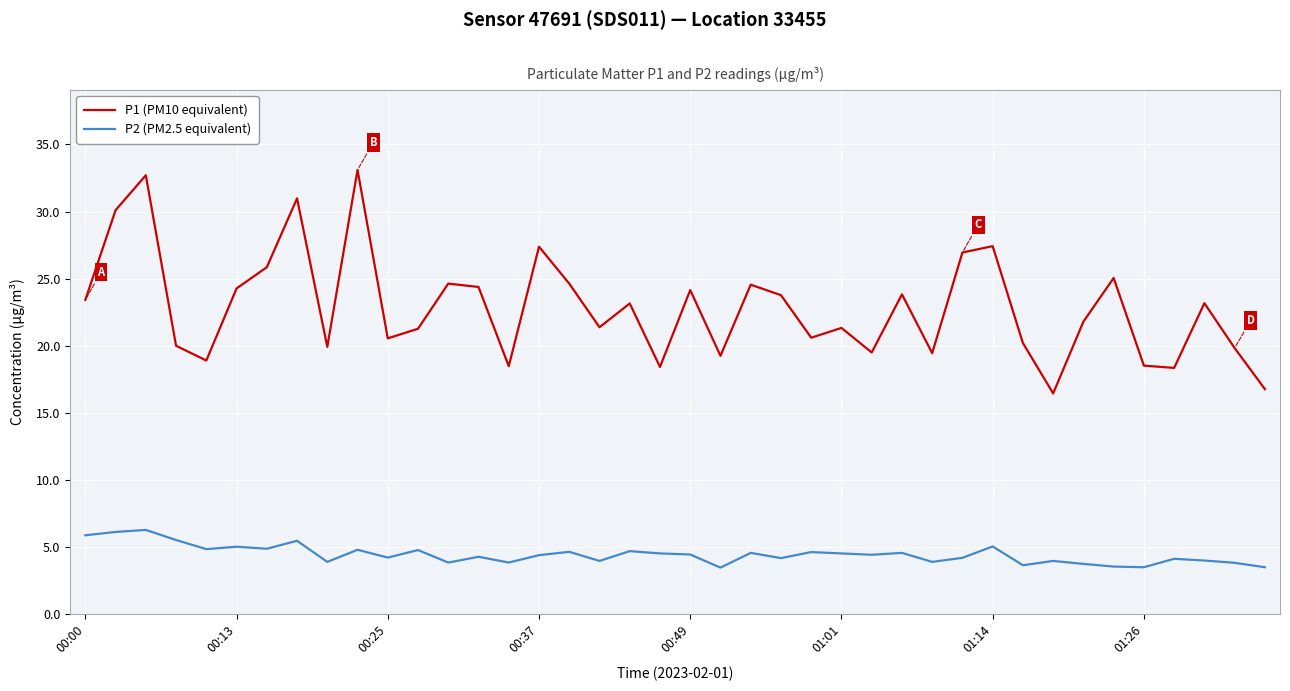

List the series in order of their overall mean, lowest first.

P2 (PM2.5 equivalent), P1 (PM10 equivalent)